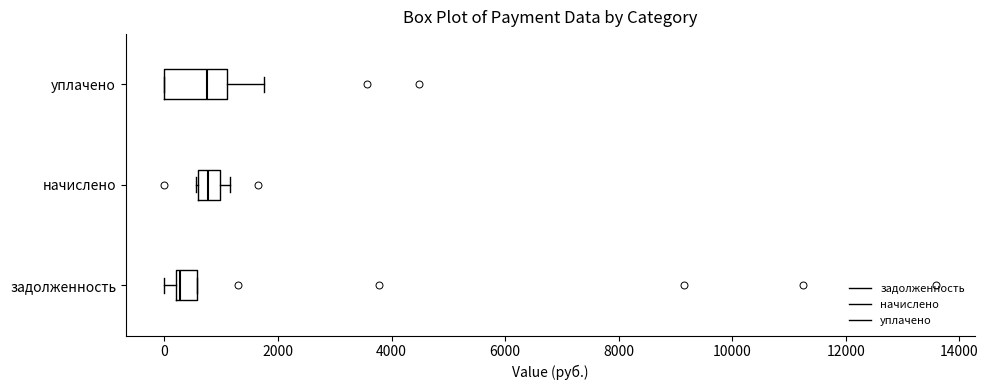

Reading bottom to top, read every box against the x-axis: the position of its median line, the range the box covers, and the ends of its whiskers. The values are not printed on the chart, so give them approximately, as read against the axis.

задолженность: median 200 (just right of the box's left edge), box 200 to 600, whiskers 0 to 600
начислено: median 800, box 600 to 1000, whiskers 600 to 1200
уплачено: median 800, box 0 to 1200, whiskers 0 to 1800